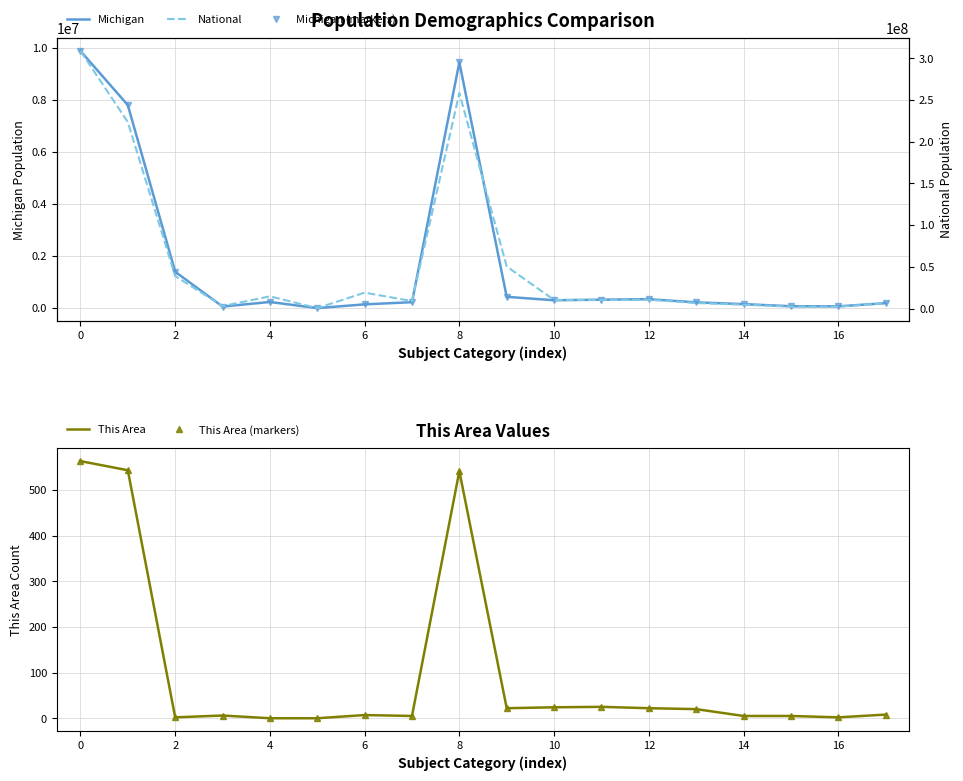

What is the spread (max minus min) of values at 13?

6656189